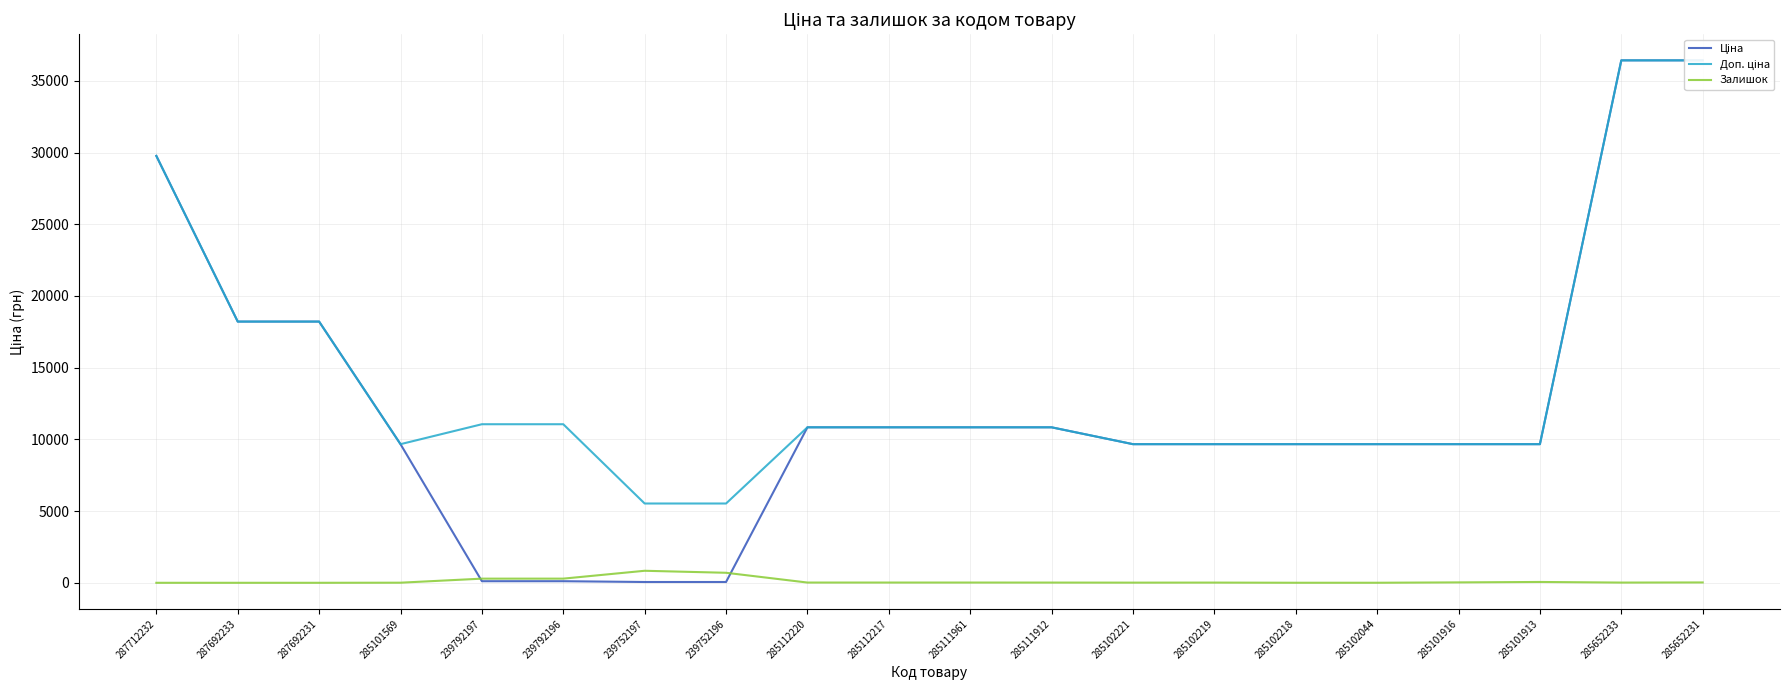

Reading left to right, transcribe all the data shown in this chart.

Ціна: 287712232=29761.5	287692233=18212.0	287692231=18212.0	285101569=9664.7	239792197=110.5	239792196=110.5	239752197=55.3	239752196=55.3	285112220=10840.1	285112217=10840.1	285111961=10840.1	285111912=10840.1	285102221=9664.7	285102219=9664.7	285102218=9664.7	285102044=9664.7	285101916=9664.7	285101913=9664.7	285652233=36424.0	285652231=36424.0
Доп. ціна: 287712232=29761.5	287692233=18212.0	287692231=18212.0	285101569=9664.7	239792197=11055.0	239792196=11055.0	239752197=5528.0	239752196=5528.0	285112220=10840.1	285112217=10840.1	285111961=10840.1	285111912=10840.1	285102221=9664.7	285102219=9664.7	285102218=9664.7	285102044=9664.7	285101916=9664.7	285101913=9664.7	285652233=36424.0	285652231=36424.0
Залишок: 287712232=0.0	287692233=0.0	287692231=0.0	285101569=7.0	239792197=289.0	239792196=290.0	239752197=838.0	239752196=698.0	285112220=17.0	285112217=17.0	285111961=17.0	285111912=15.0	285102221=11.0	285102219=14.0	285102218=3.0	285102044=3.0	285101916=28.0	285101913=58.0	285652233=15.0	285652231=24.0